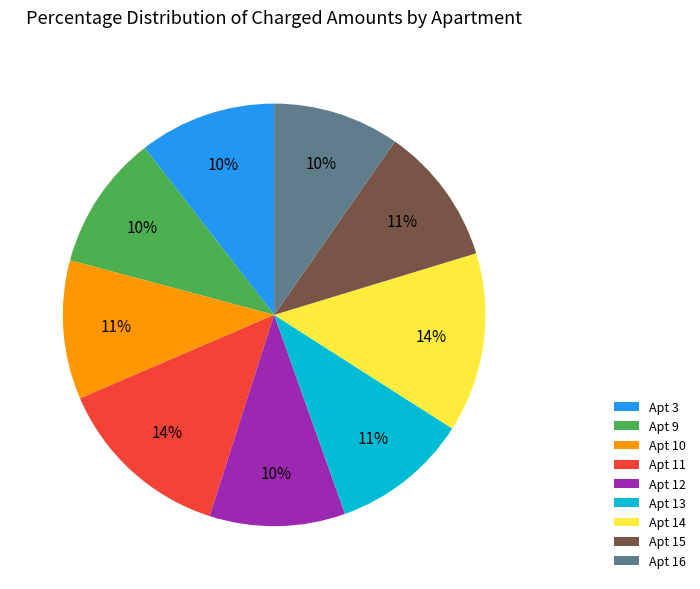

Between Apt 16 and Apt 15, which is larger?

Apt 15